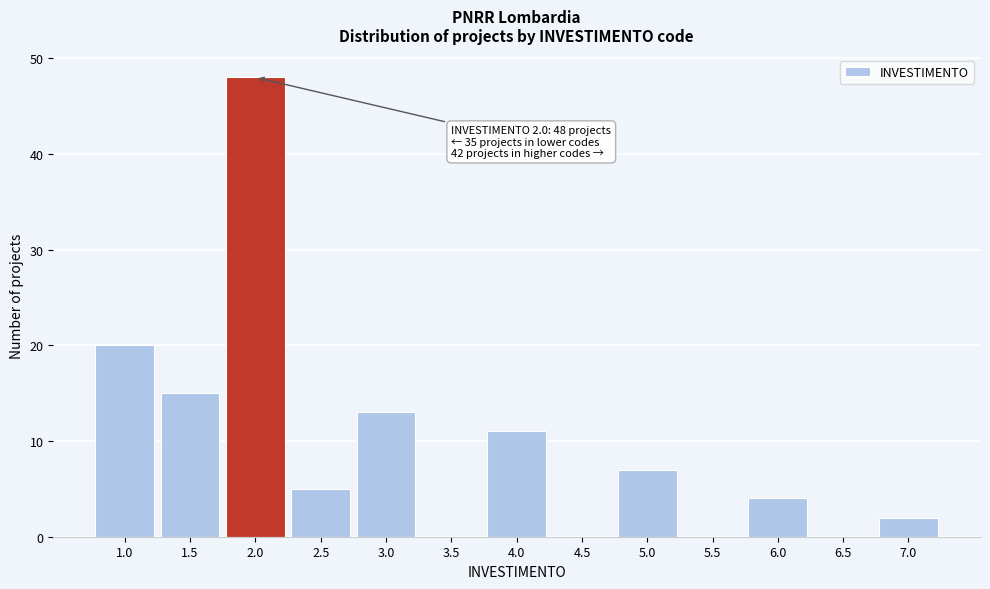

Reading left to right, what are all the values shown in this chart?

1.0=20	1.5=15	2.0=48	2.5=5	3.0=13	3.5=0	4.0=11	4.5=0	5.0=7	5.5=0	6.0=4	6.5=0	7.0=2